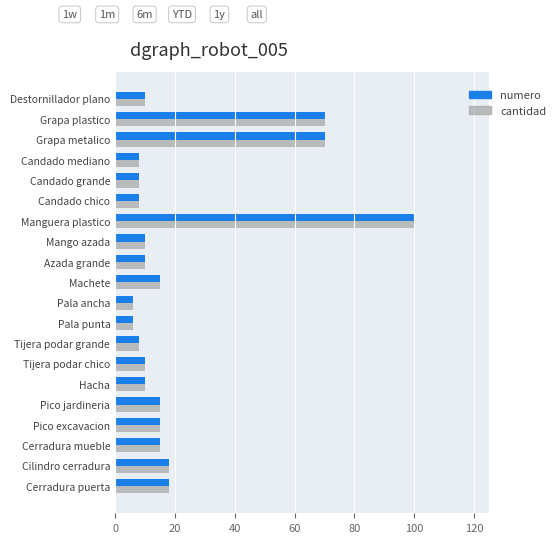

At which category is the sum across all series the highest?

Manguera plastico